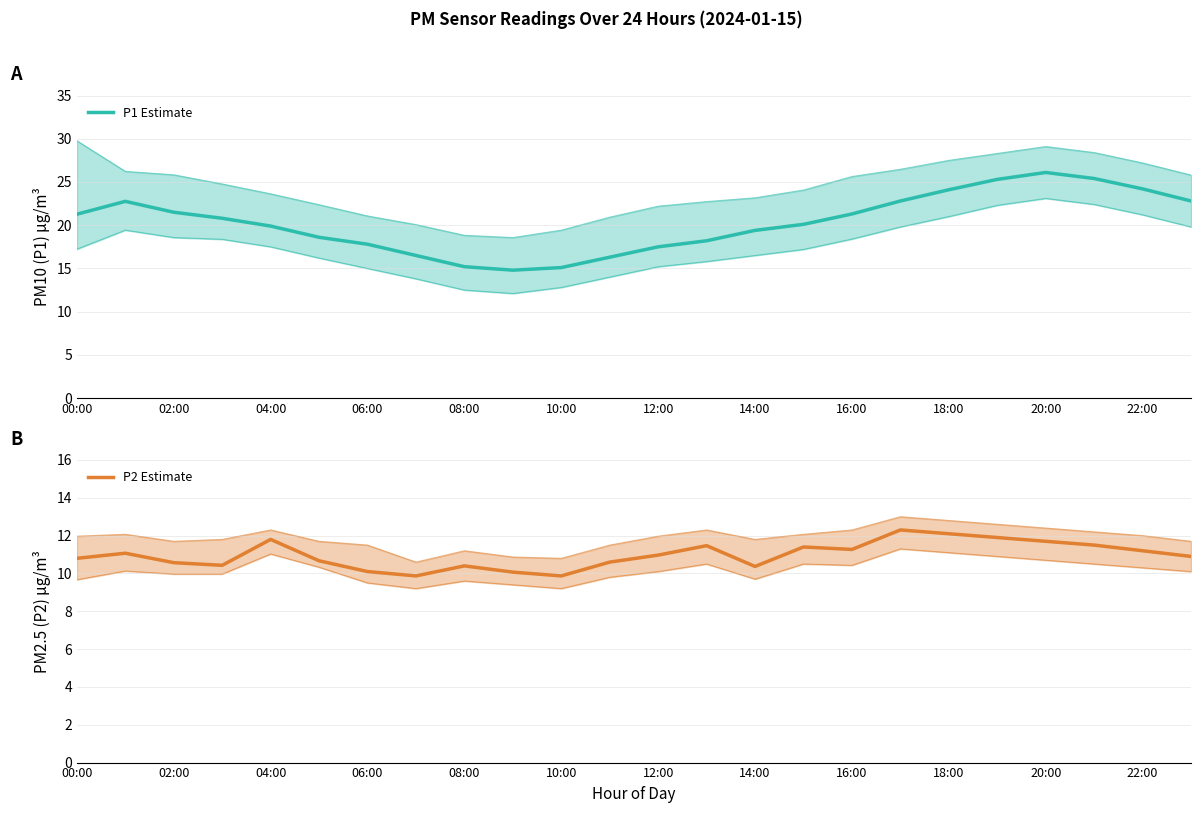

How many data points in P1 Estimate are less than 20?

11